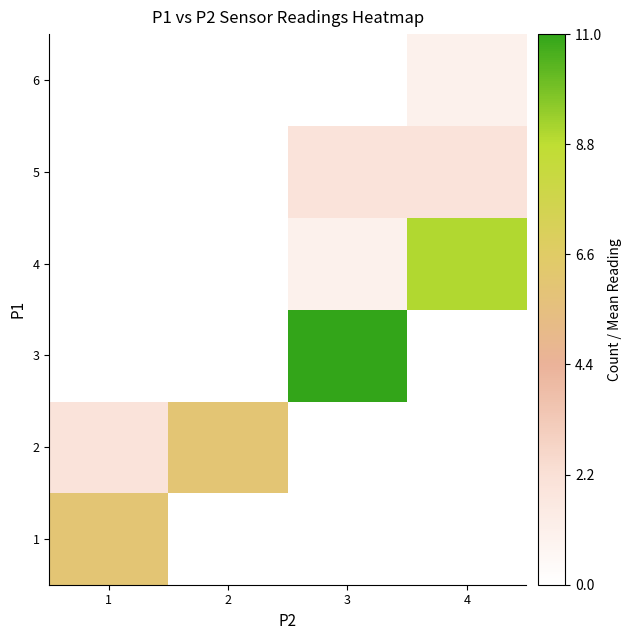

Which series changed the most between 3 and 4?

4